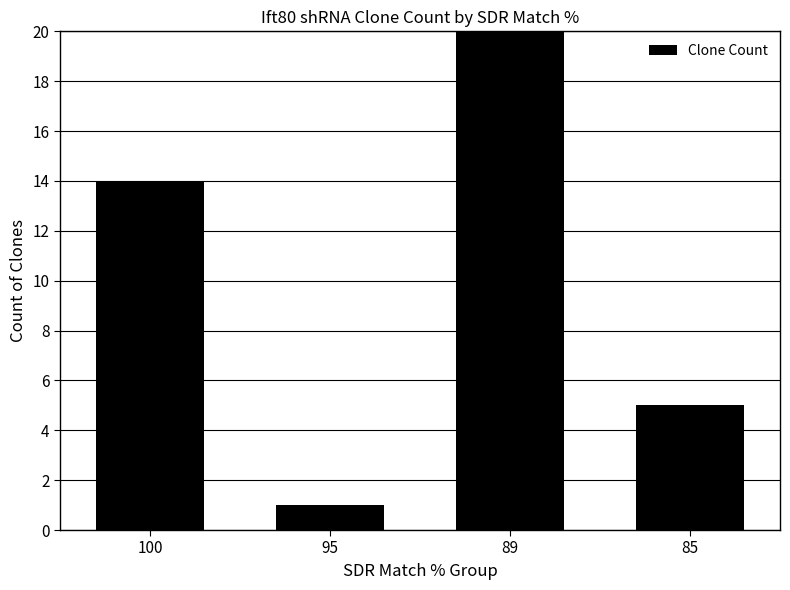

The value at 100 is 22. True or false?

False